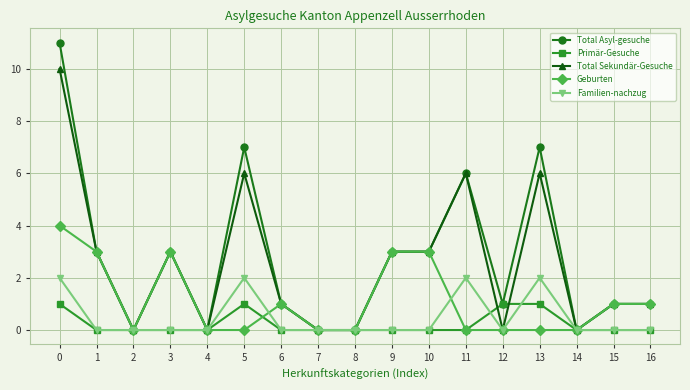

True or false: Total Sekundär-Gesuche has a value of 6 at 13.

True